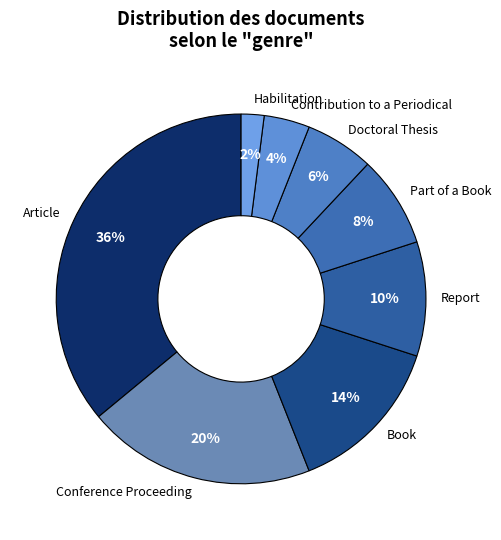

How many slices are in this pie chart?

8